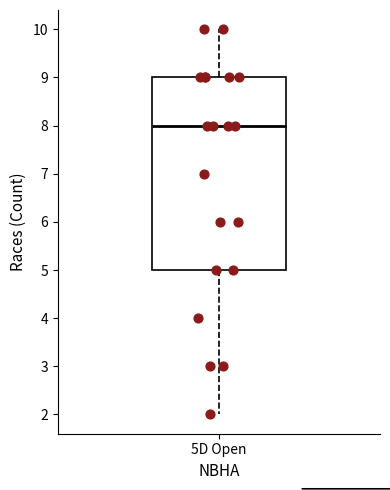

Where does the upper whisker of the box for 5D Open end on the y-axis? The values are not printed on the chart, so give them approximately, as read against the axis.

10